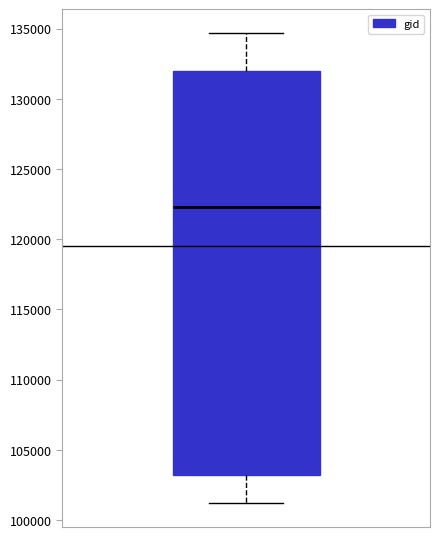

Where is the upper edge of the box on the y-axis? The values are not printed on the chart, so give them approximately, as read against the axis.

132000